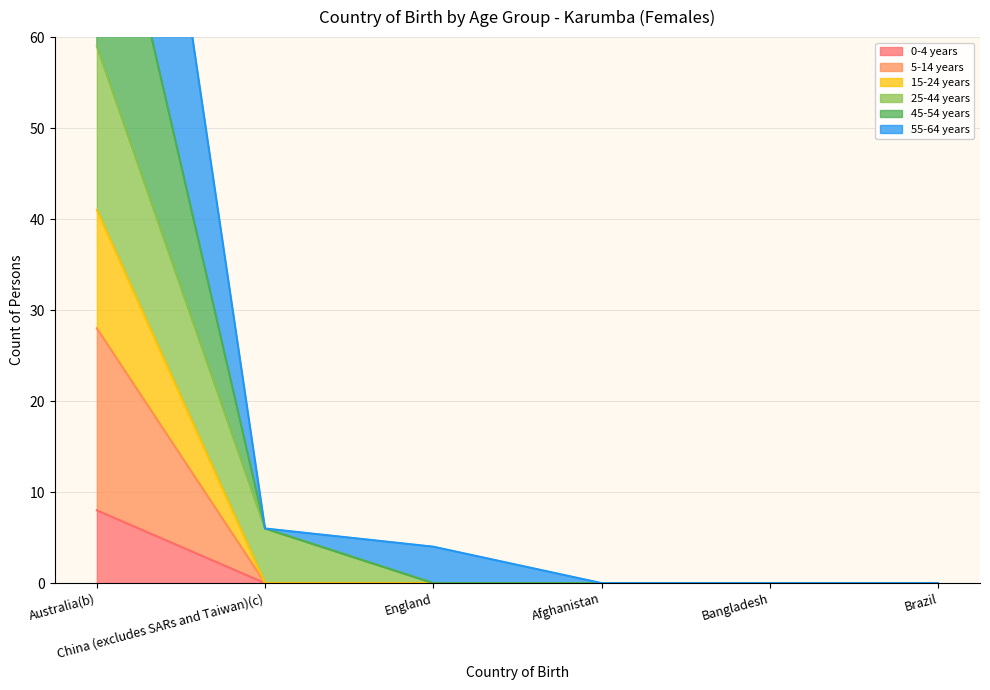

Is it true that 15-24 years equals 0 at Bangladesh?

True